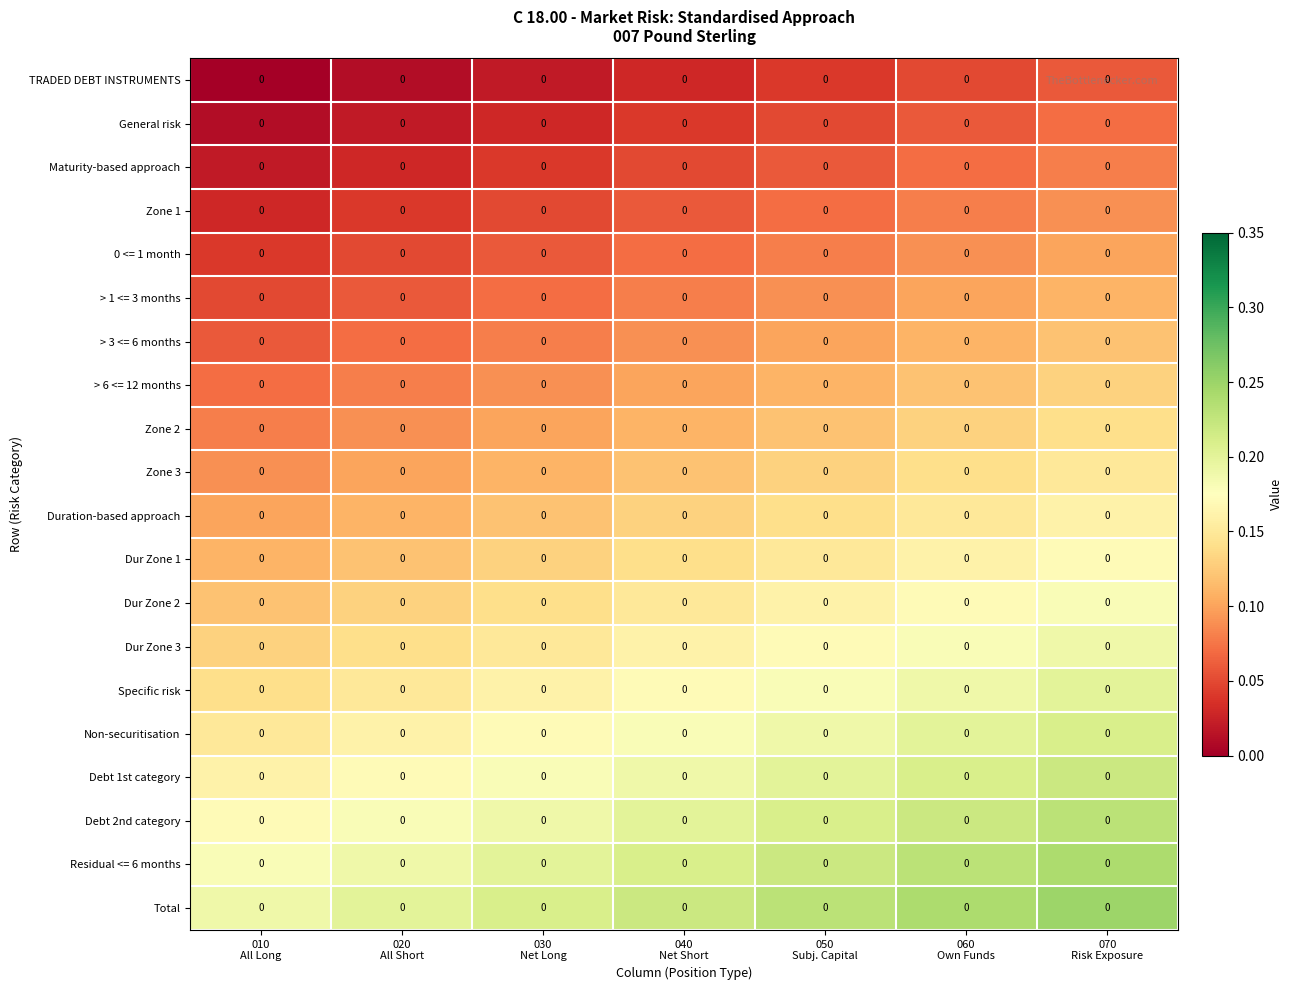

Between 020
All Short and 060
Own Funds, which is larger?

060
Own Funds